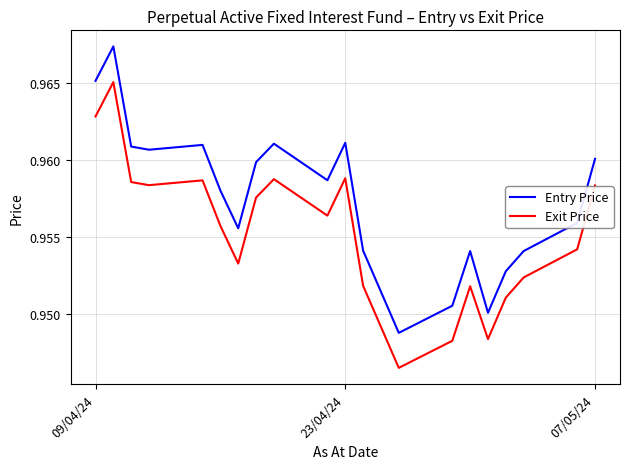

How many lines are shown in the chart?

2